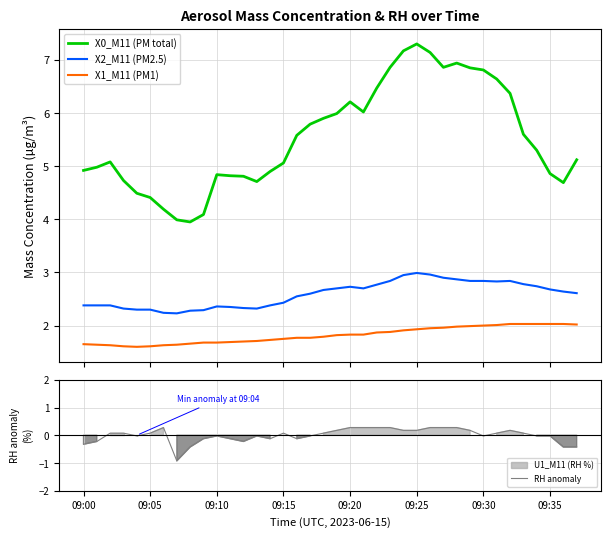

What is the lowest value of the X2_M11 (PM2.5) series?

2.2